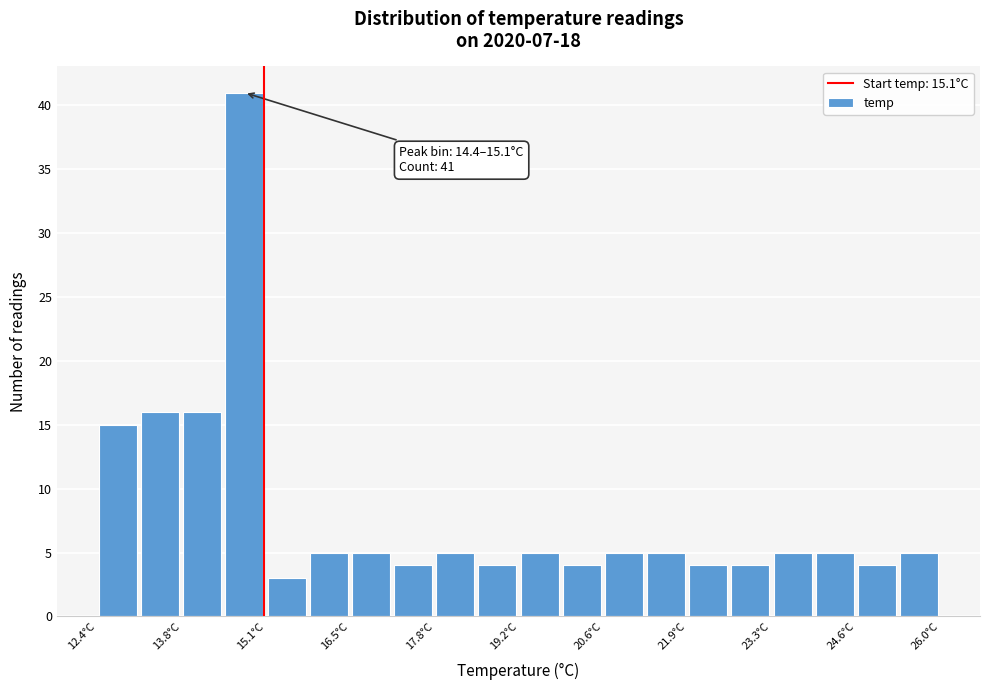

Around what value on the x-axis is the tallest bar? Give the approximate position of its centre, as read against the axis.

14.8